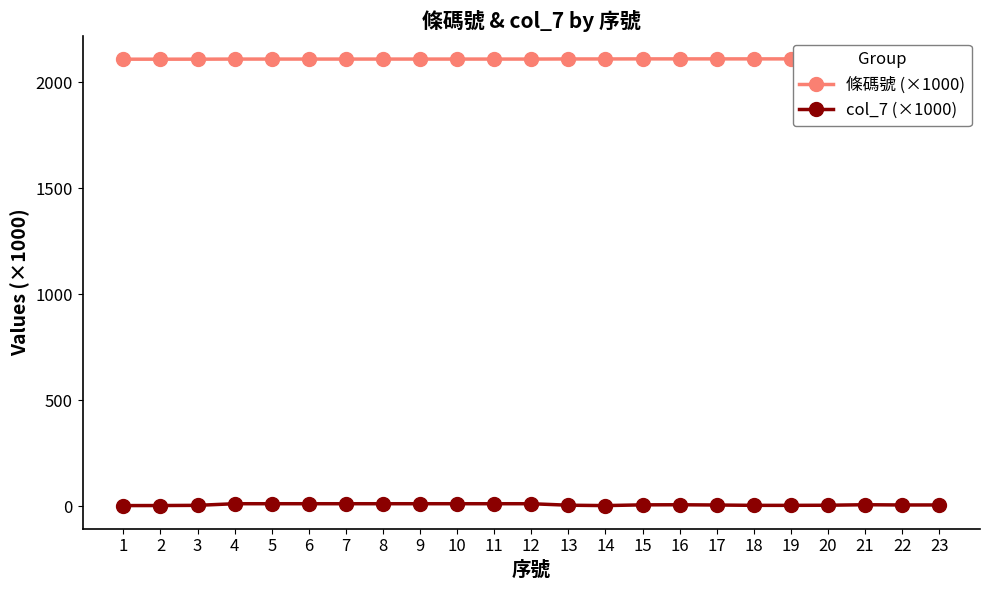

How many interior local peaks does the col_7 (×1000) series have?

3